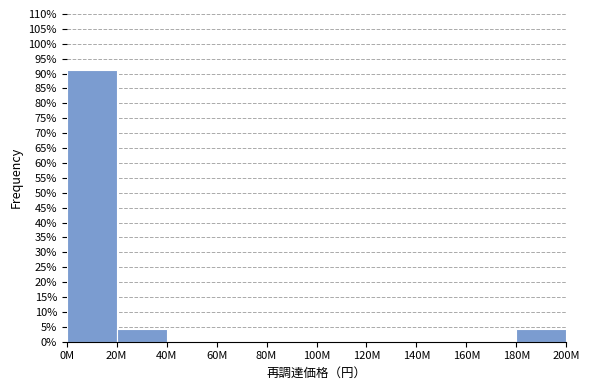

Reading right to left, what are all the values shown in this chart?

180M=4.3	160M=0.0	140M=0.0	120M=0.0	100M=0.0	80M=0.0	60M=0.0	40M=0.0	20M=4.3	0M=91.3